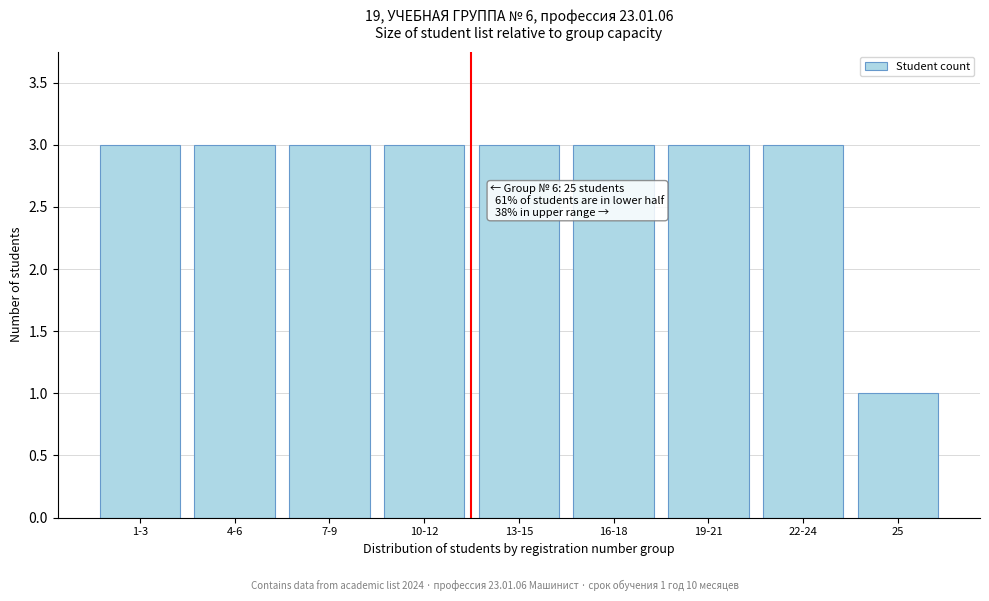

Reading left to right, extract all data points from this chart.

1-3=3	4-6=3	7-9=3	10-12=3	13-15=3	16-18=3	19-21=3	22-24=3	25=1